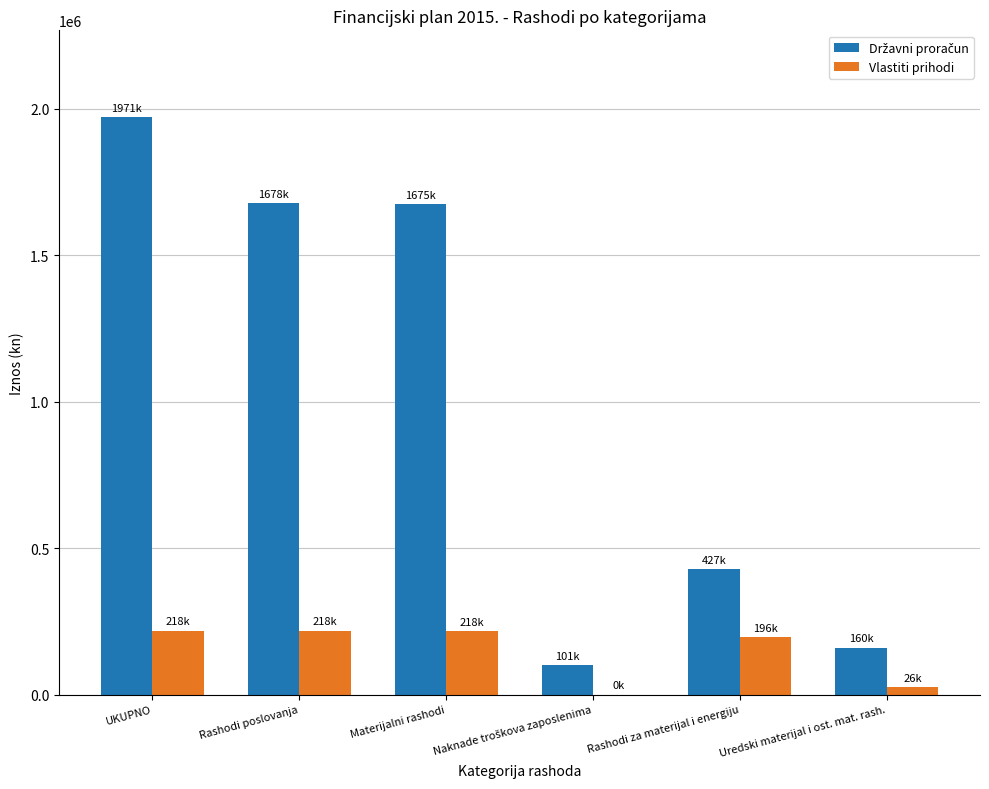

What is the total value across all series at UKUPNO?

2189872